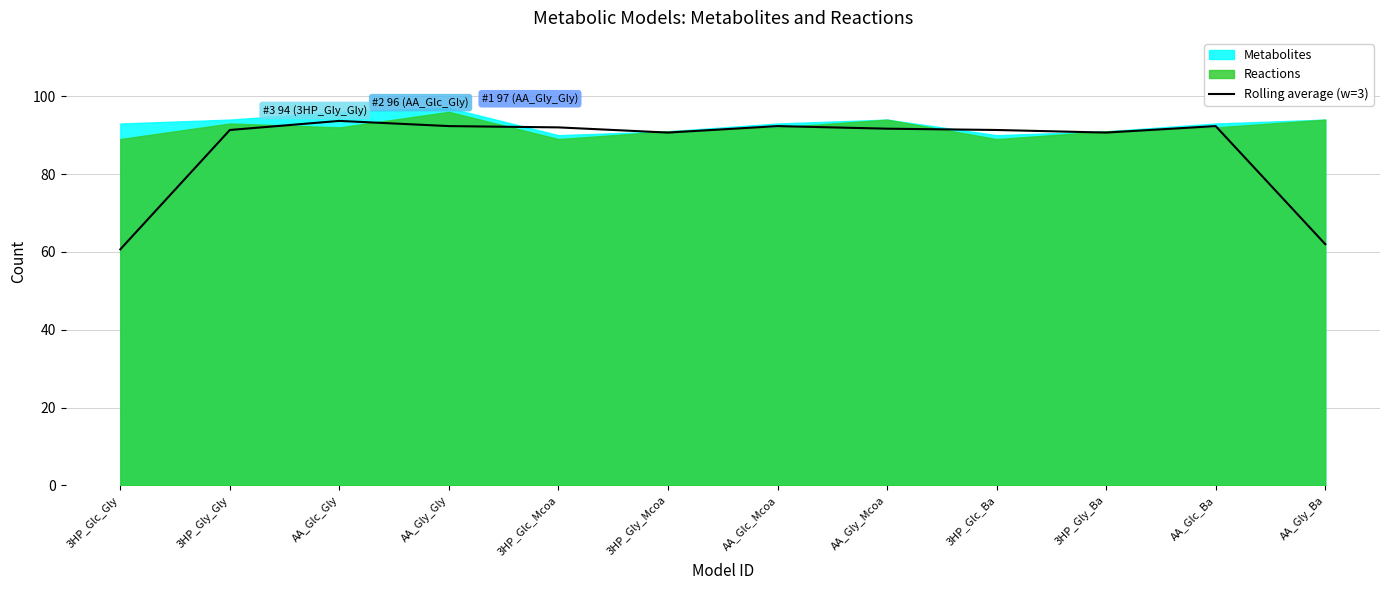

How many lines are shown in the chart?

1